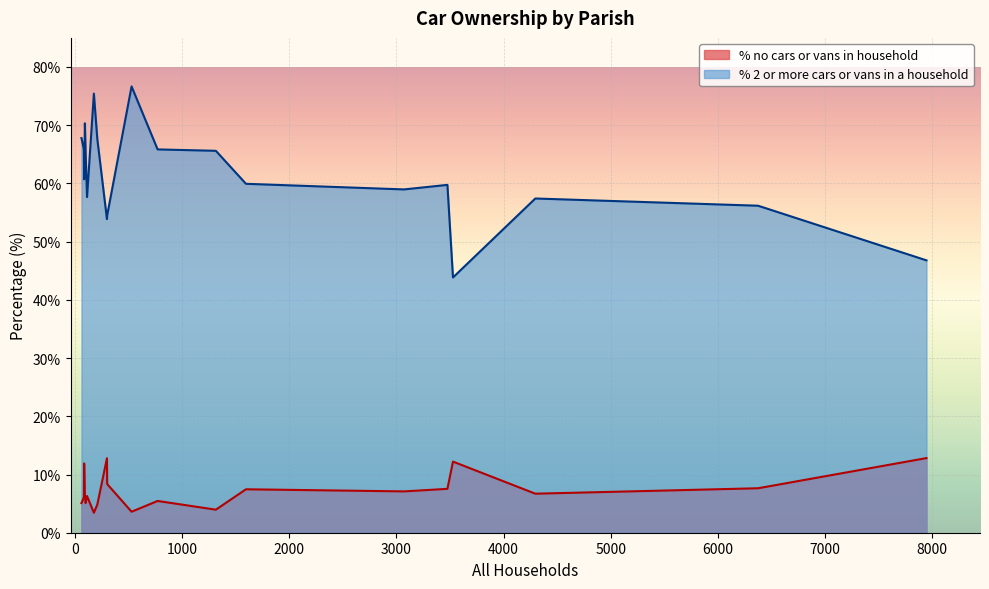

Which category has the highest value across all series?

Holt